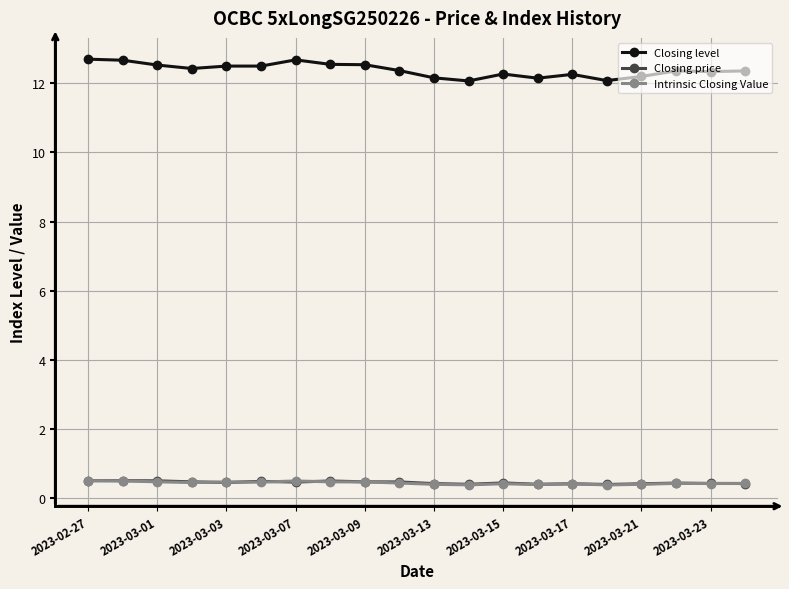

True or false: Closing level and Intrinsic Closing Value cross at least once.

False